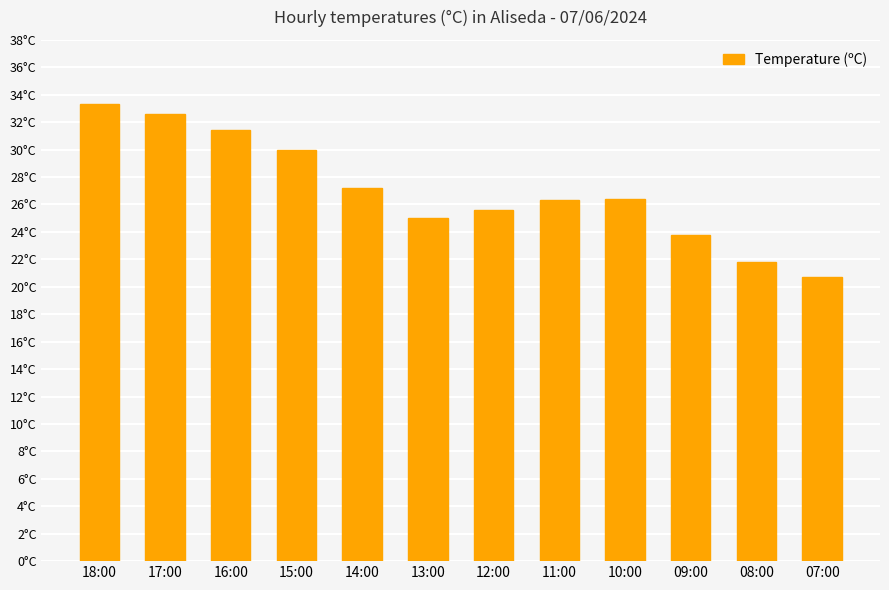

What is the maximum value shown in the chart?

33.3